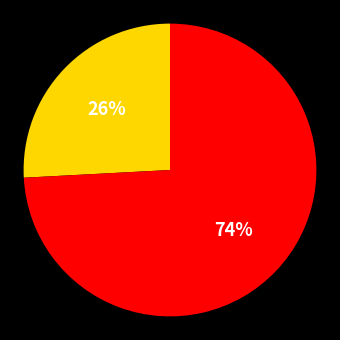

To the nearest percent, what is the average slice percentage?

50%